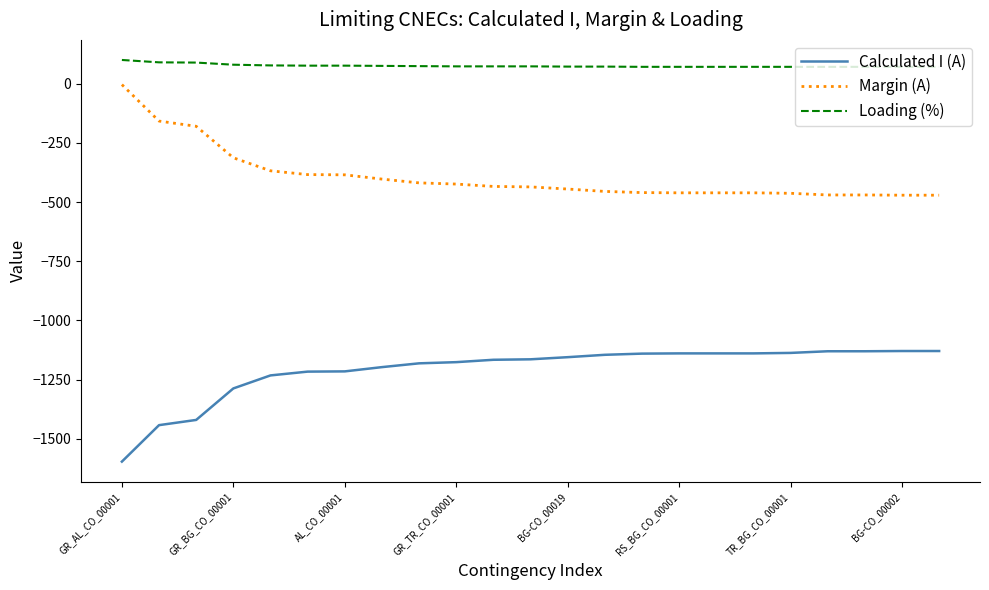

Which series has the largest total across all categories?

Loading (%)